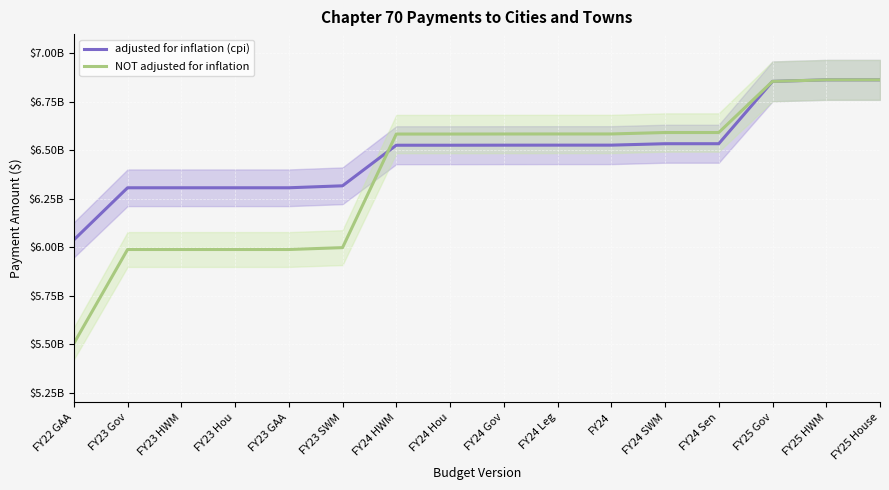

Is it true that adjusted for inflation (cpi) equals 3250614489 at FY23 SWM?

False